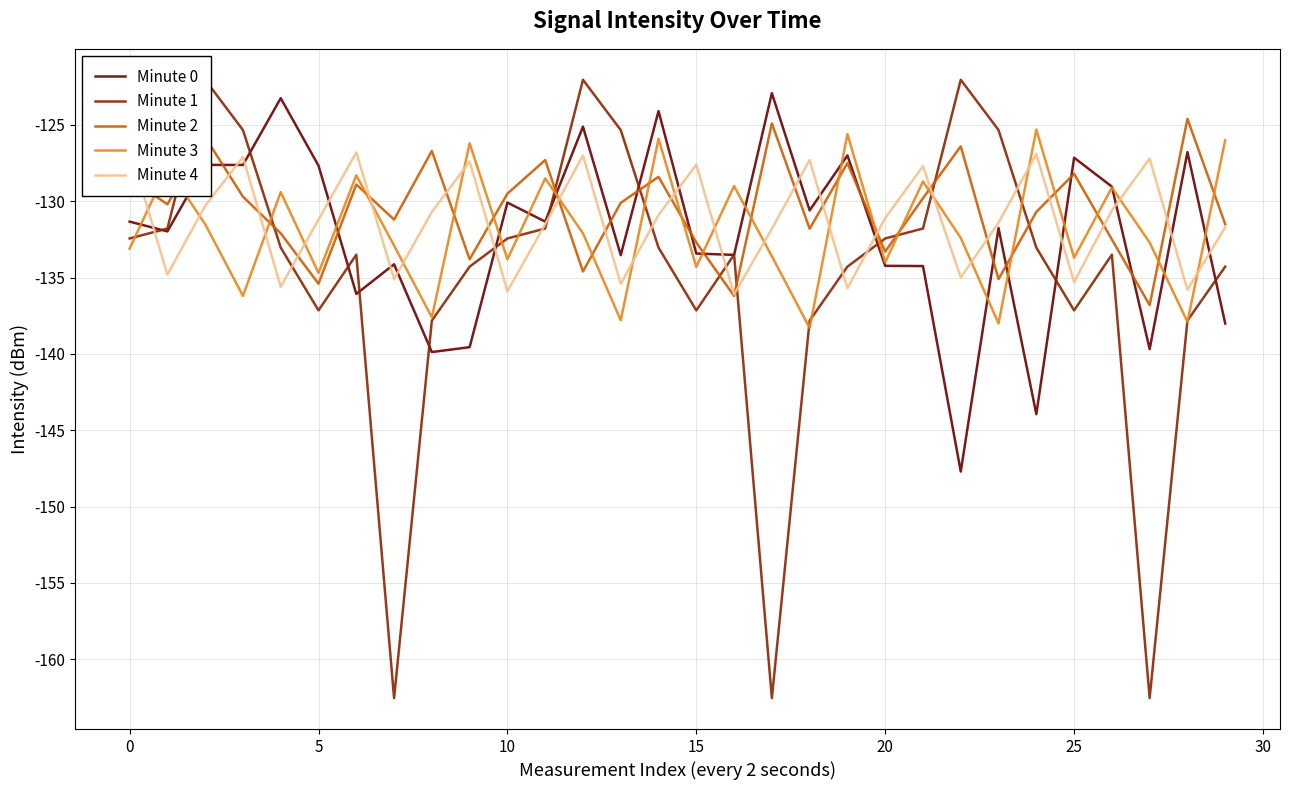

True or false: Minute 1 and Minute 4 intersect in this chart.

True